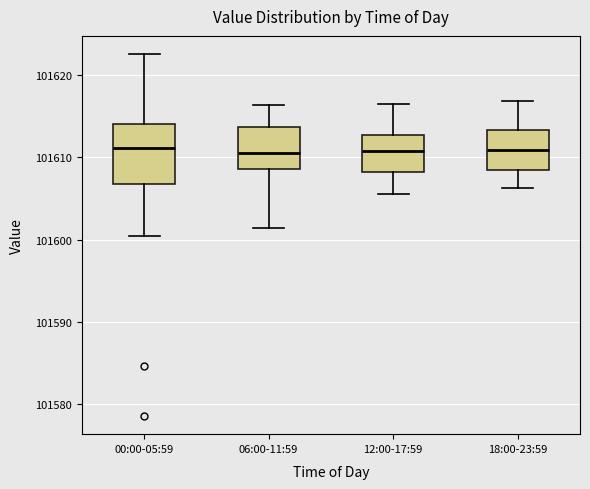

Where is the upper edge of the box for 06:00-11:59 on the y-axis? The values are not printed on the chart, so give them approximately, as read against the axis.

101614